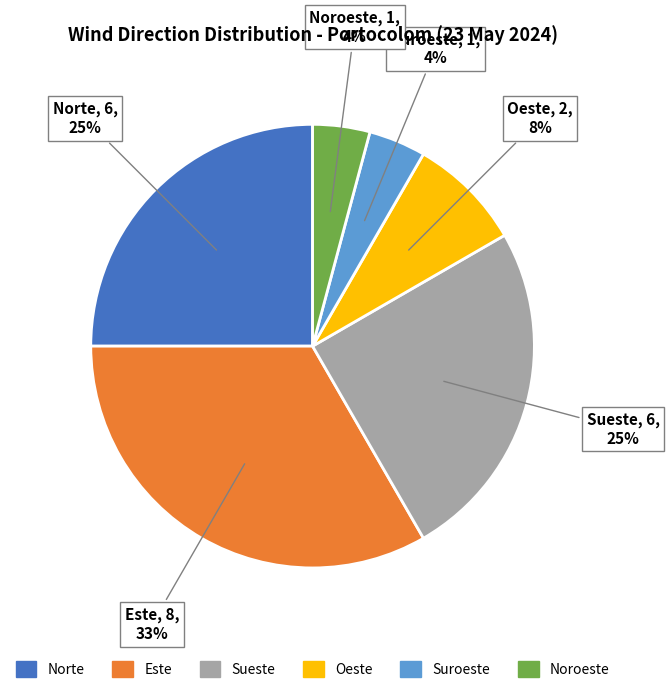

The Sueste slice represents 25% of the pie. True or false?

True